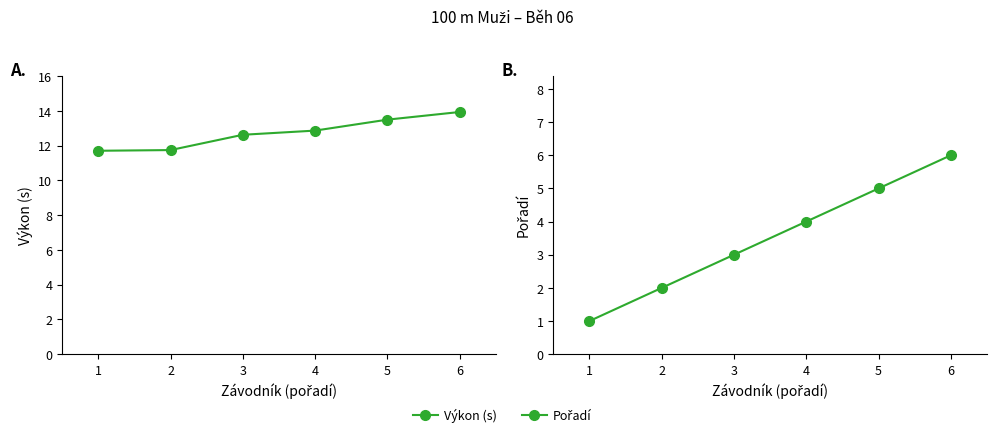

Reading left to right, extract all data points from this chart.

Výkon (s): 11.7	11.7	12.6	12.9	13.5	13.9
Pořadí: 1.0	2.0	3.0	4.0	5.0	6.0